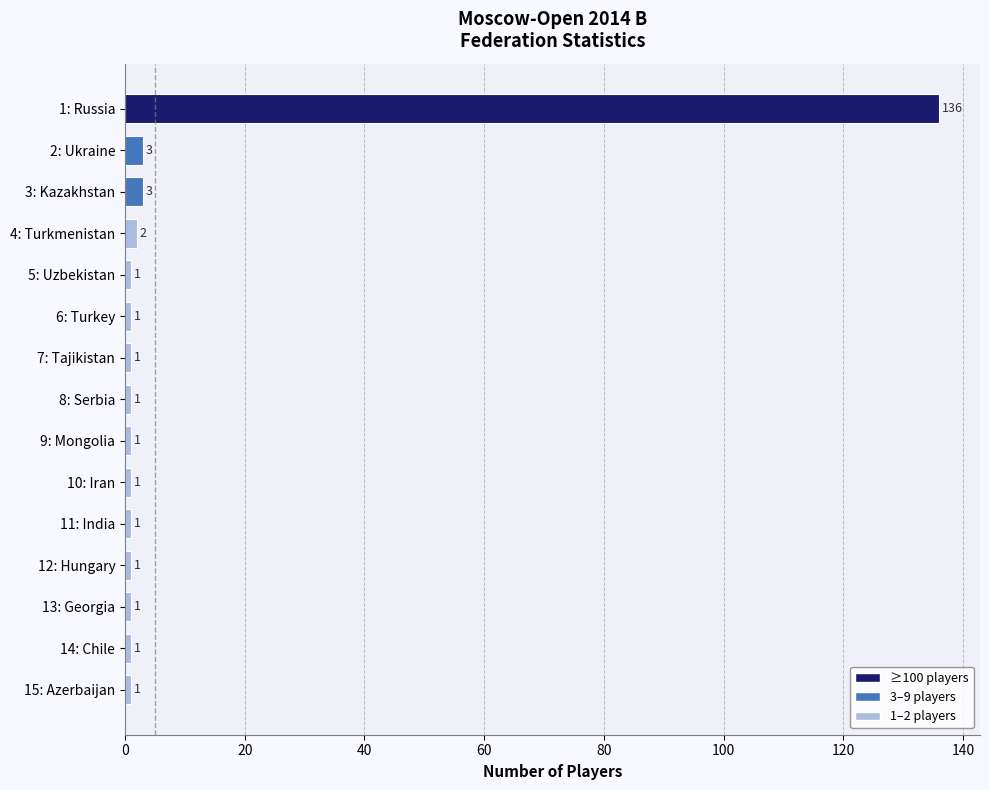

What is the label of the 12th bar from the top?

12: Hungary